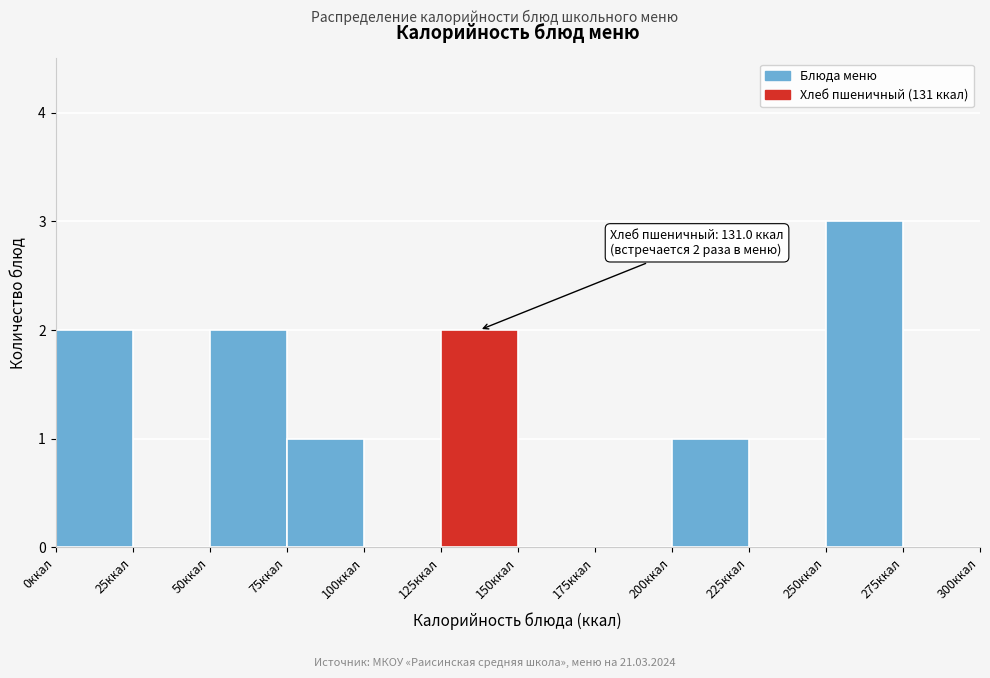

Which range on the x-axis has the tallest bar?

250 to 275